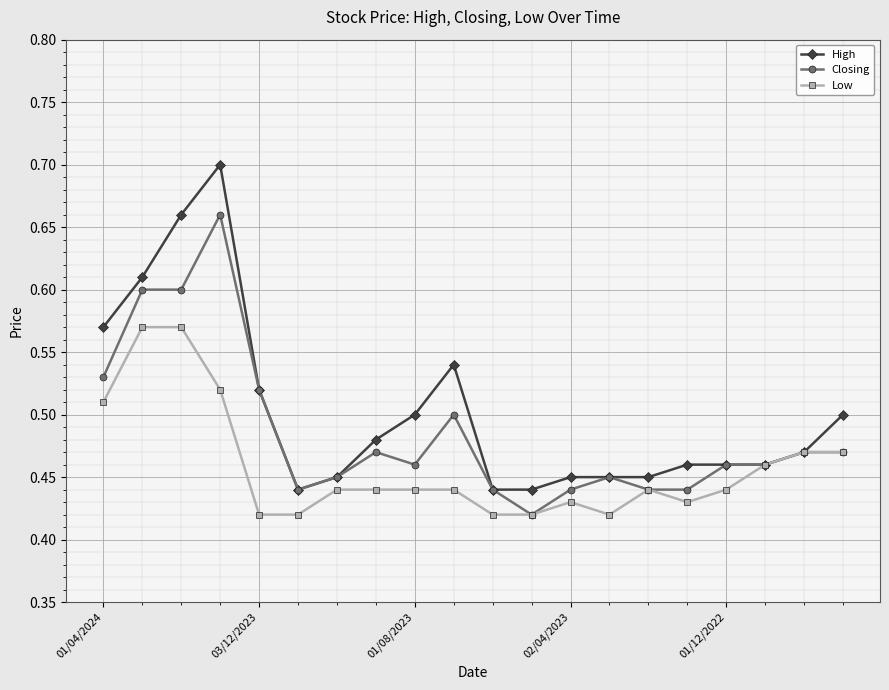

True or false: Low has more than 1 points higher than both neighbors.

True